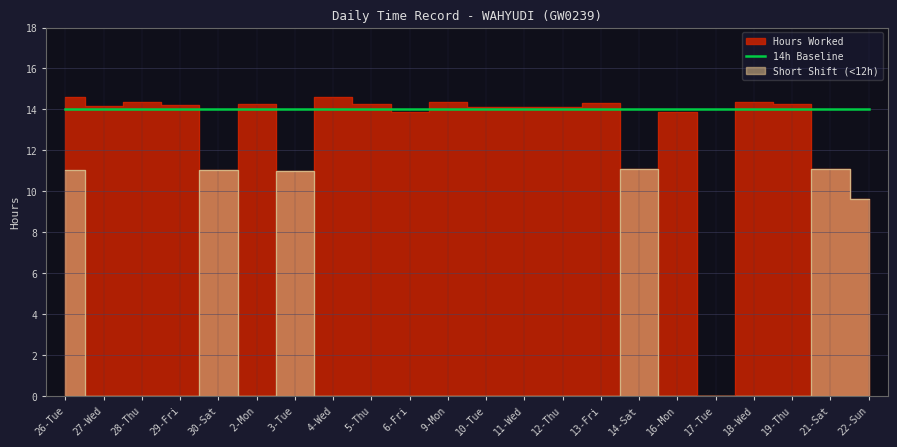

What is the value of the Hours Worked point at the 1st from the left?

14.6